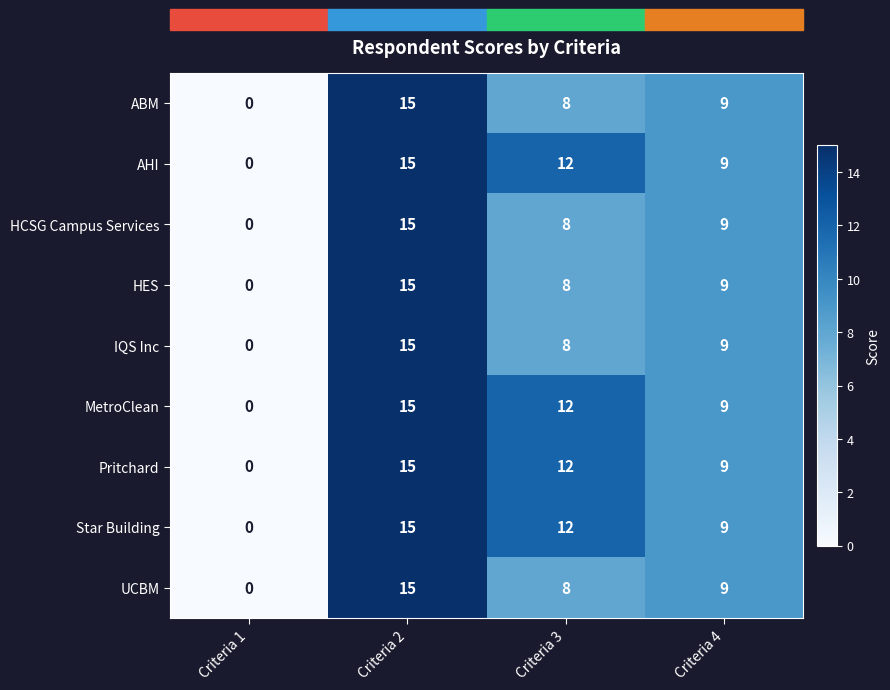

At which category does the chart reach its peak across all series?

Criteria 2